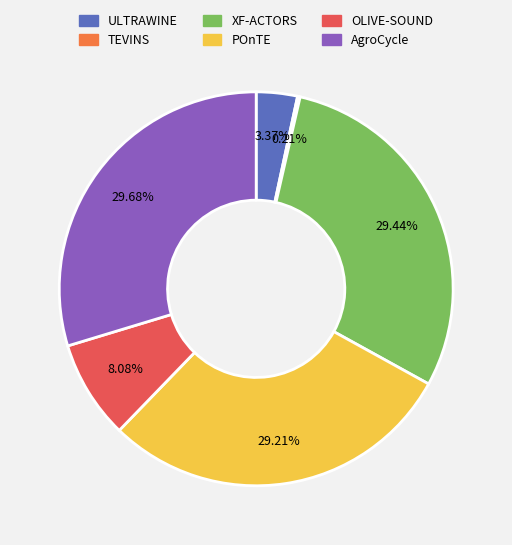

Approximately how many times larger is the value at OLIVE-SOUND compared to AgroCycle?

0.3